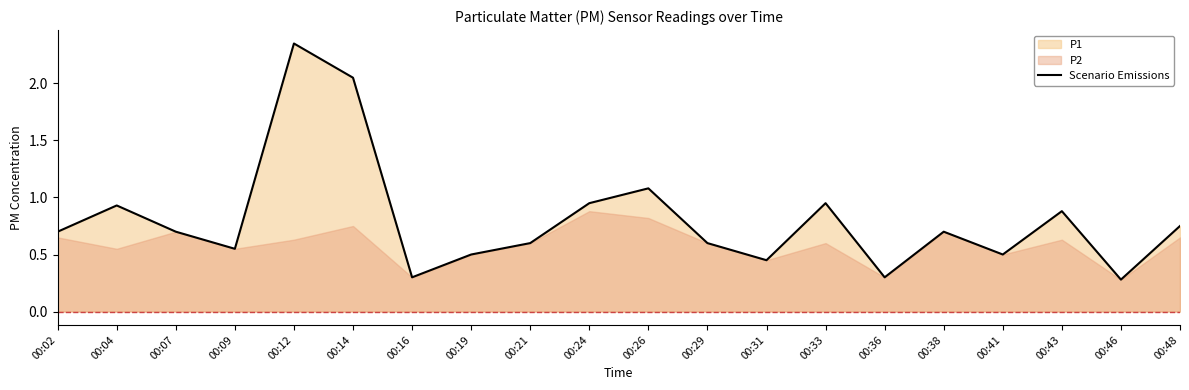

What is the change in value from 00:07 to 00:14?

+1.3